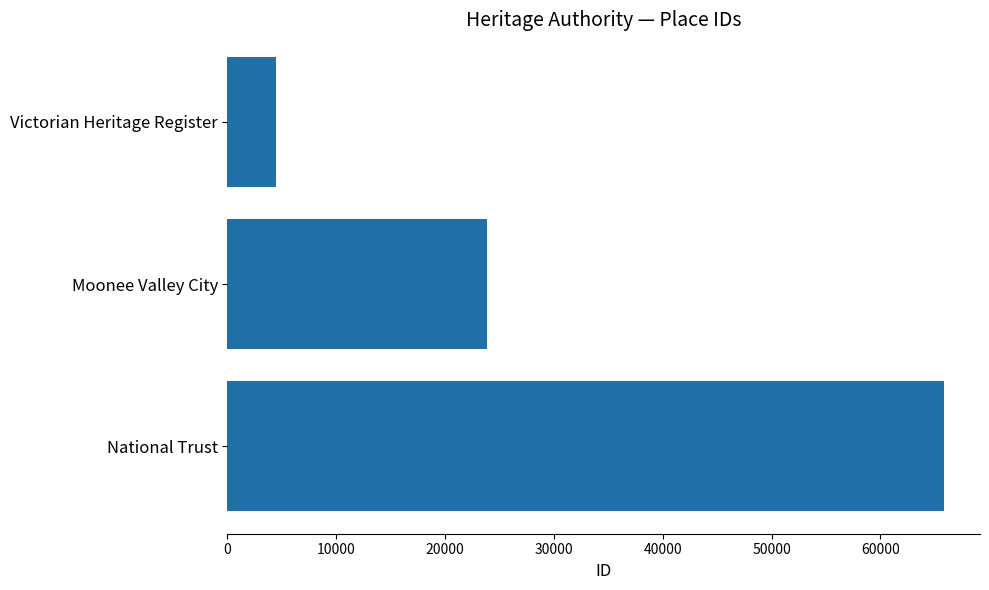

What is the value of the 1st bar from the top?

4429